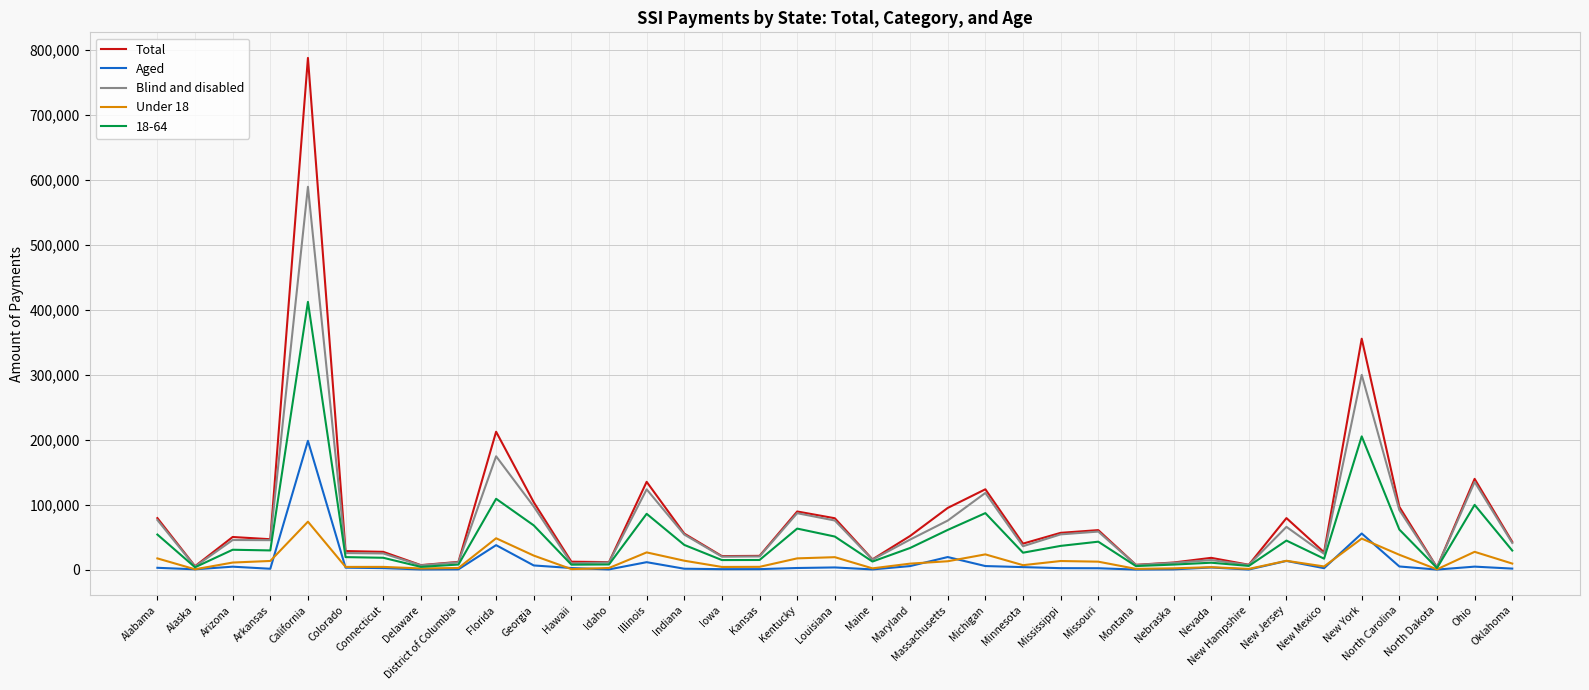

At which label is Total closest to 395706?

New York